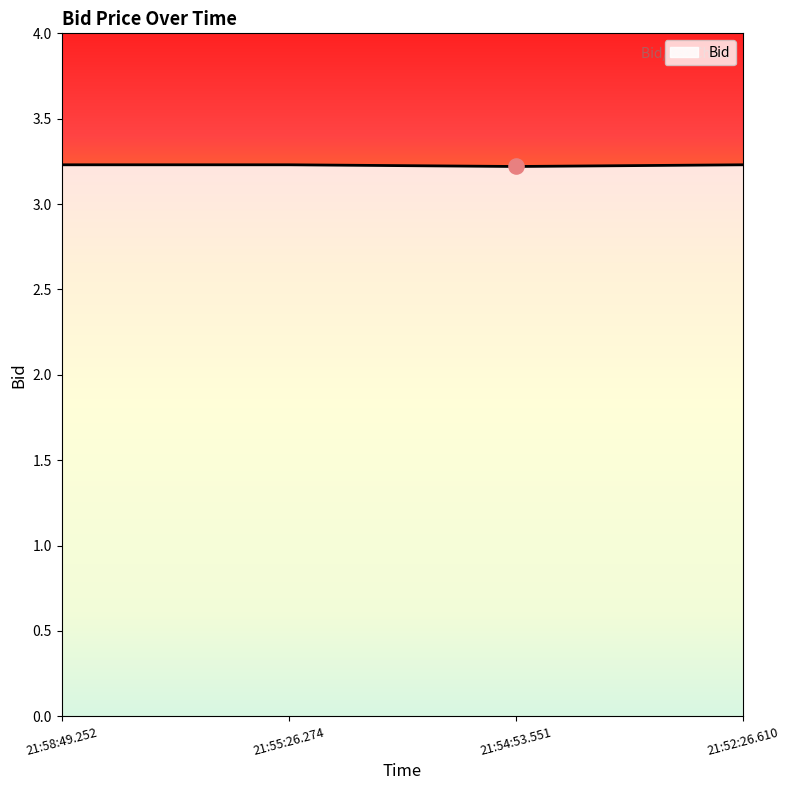

Approximately how many times larger is the value at 21:55:26.274 compared to 21:58:49.252?

1.0